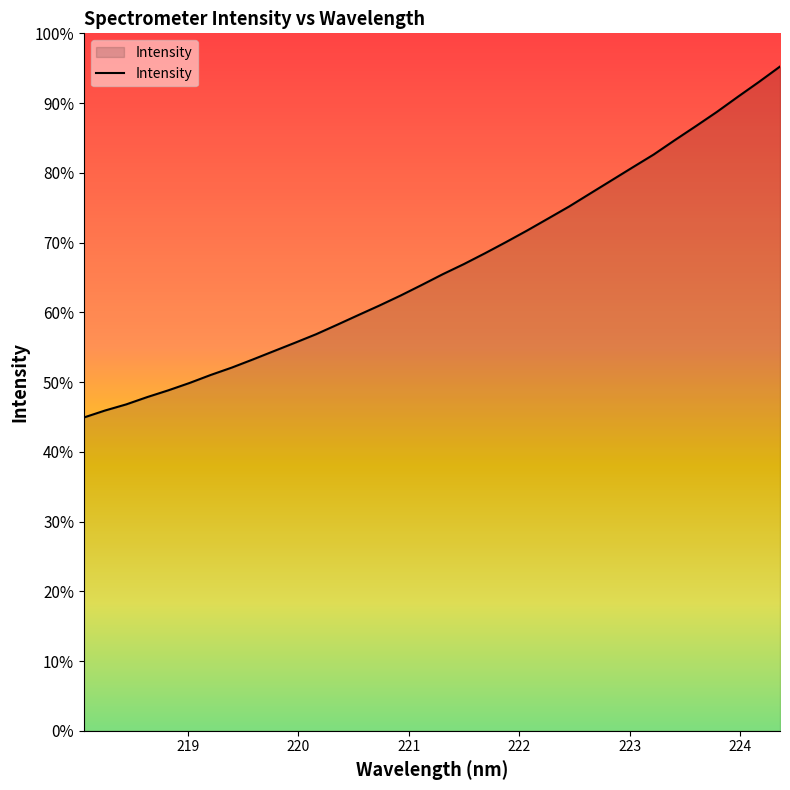

Does the chart display data point markers on the line(s)?

No